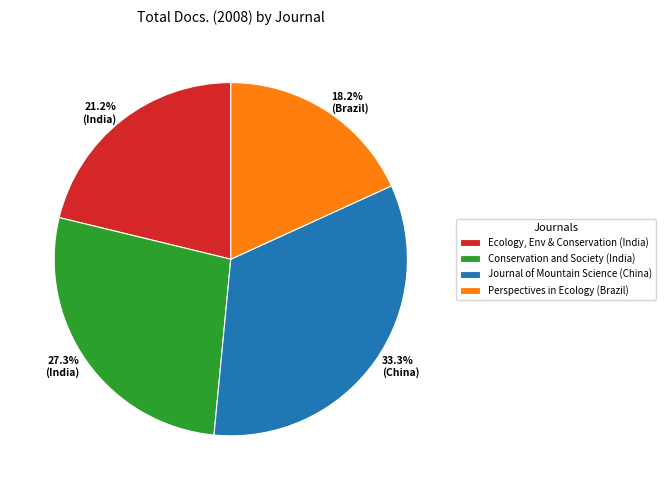

Is there a majority slice in this chart?

No